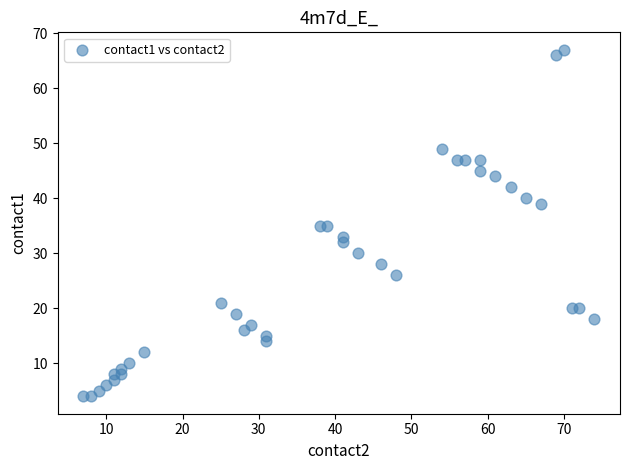

What is the range of Y values (max minus min)?

63